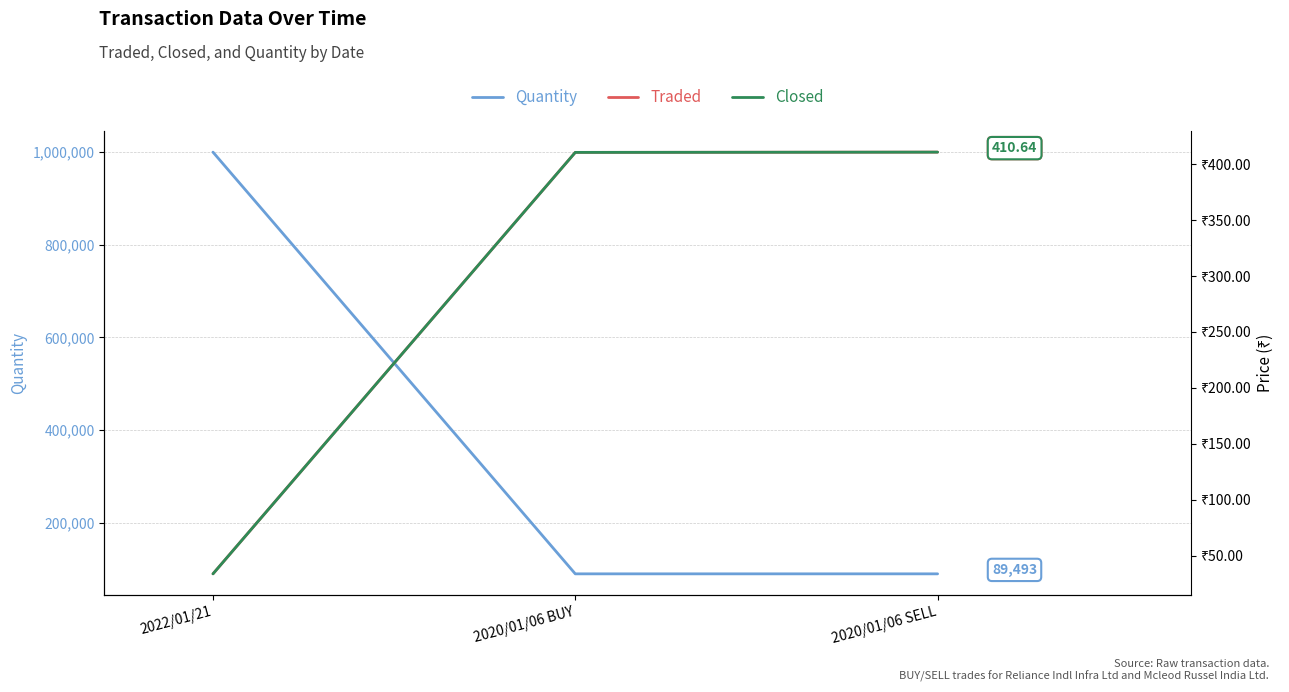

What is the spread (max minus min) of values at 2020/01/06 SELL?

89082.4